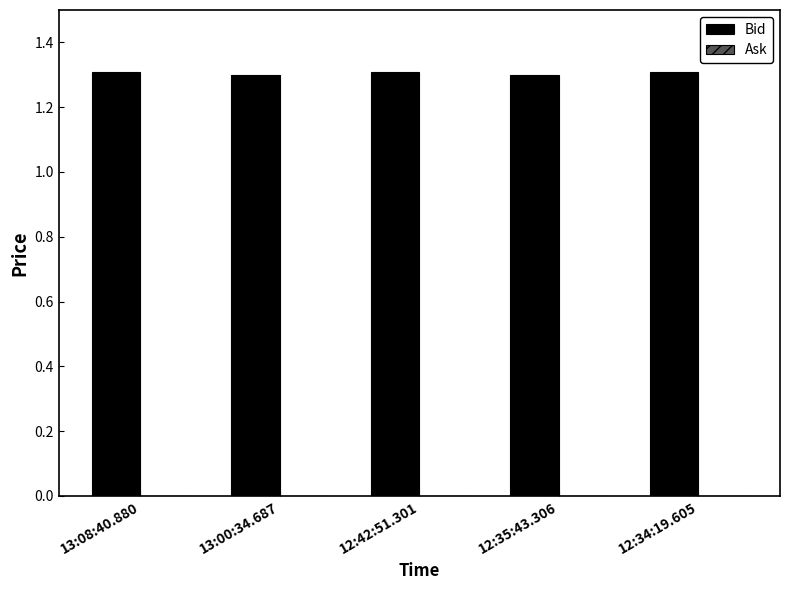

Count the values in the range 1 to 2.

5